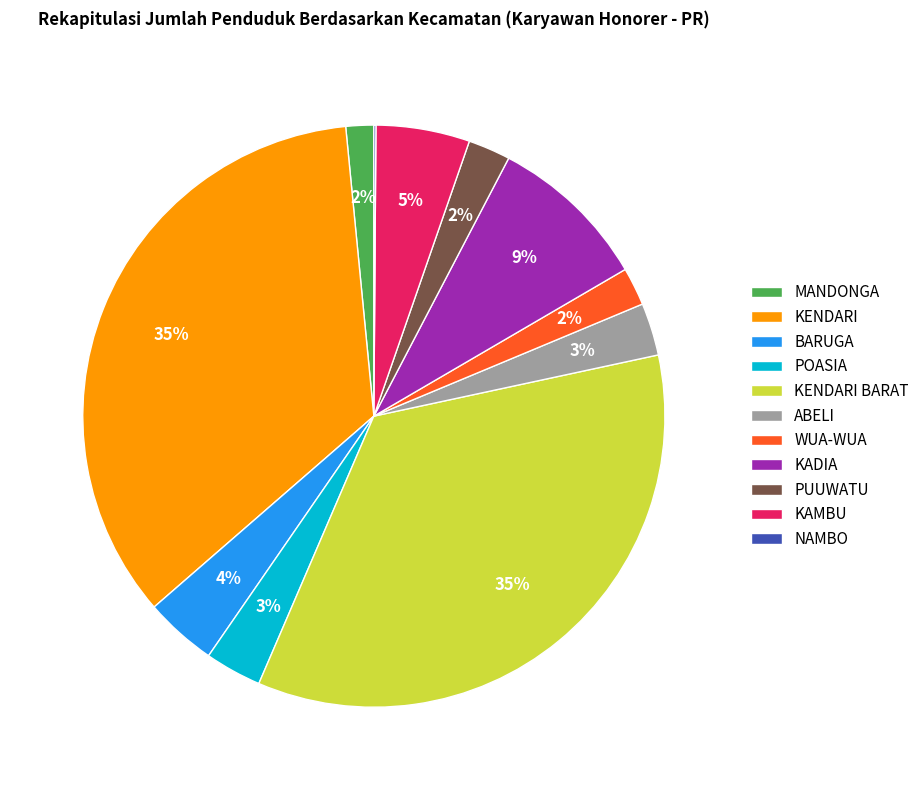

Which has a higher value, KENDARI BARAT or BARUGA?

KENDARI BARAT